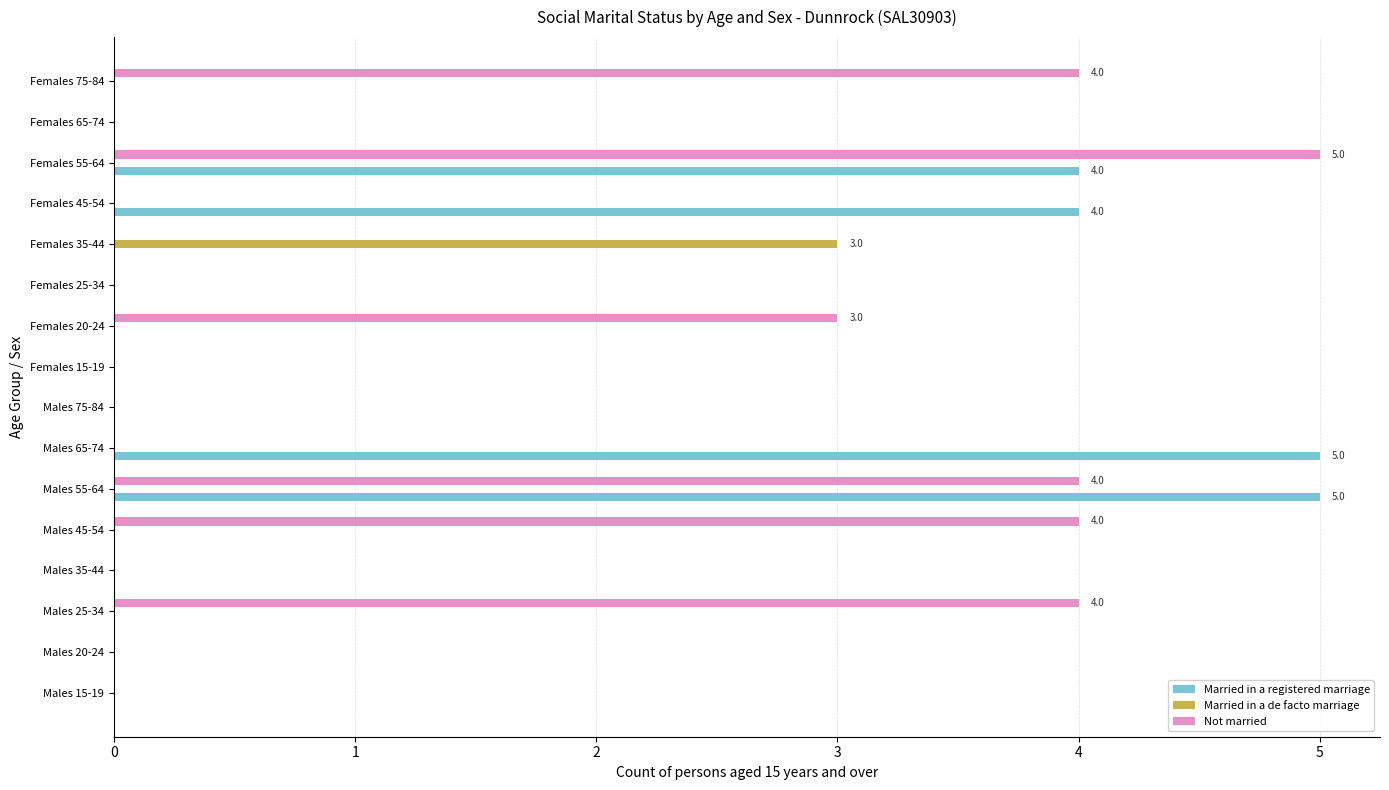

The value of Married in a de facto marriage at Males 35-44 is -1. True or false?

False